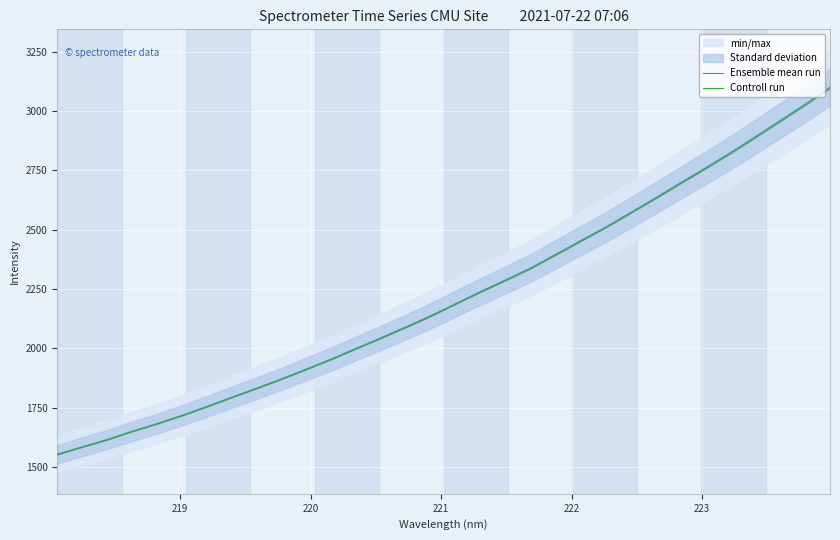

What is the greatest value displayed?

3100.5